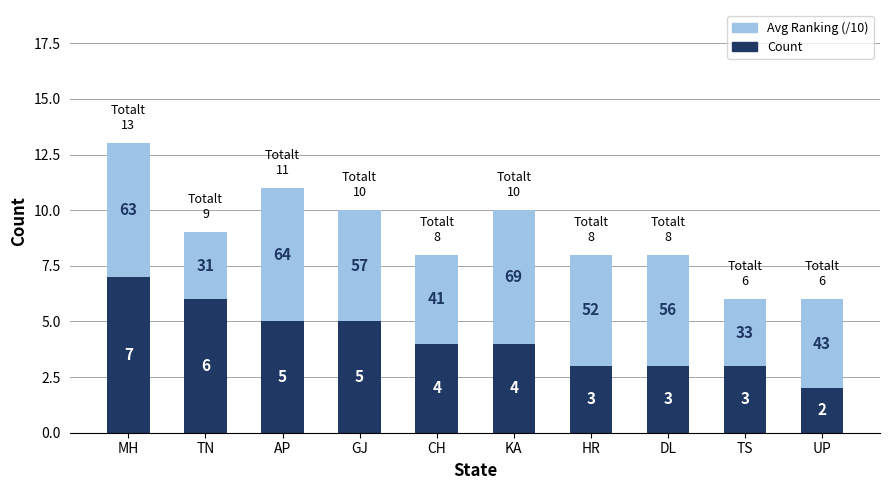

Reading right to left, what are the values for Count?

2	3	3	3	4	4	5	5	6	7